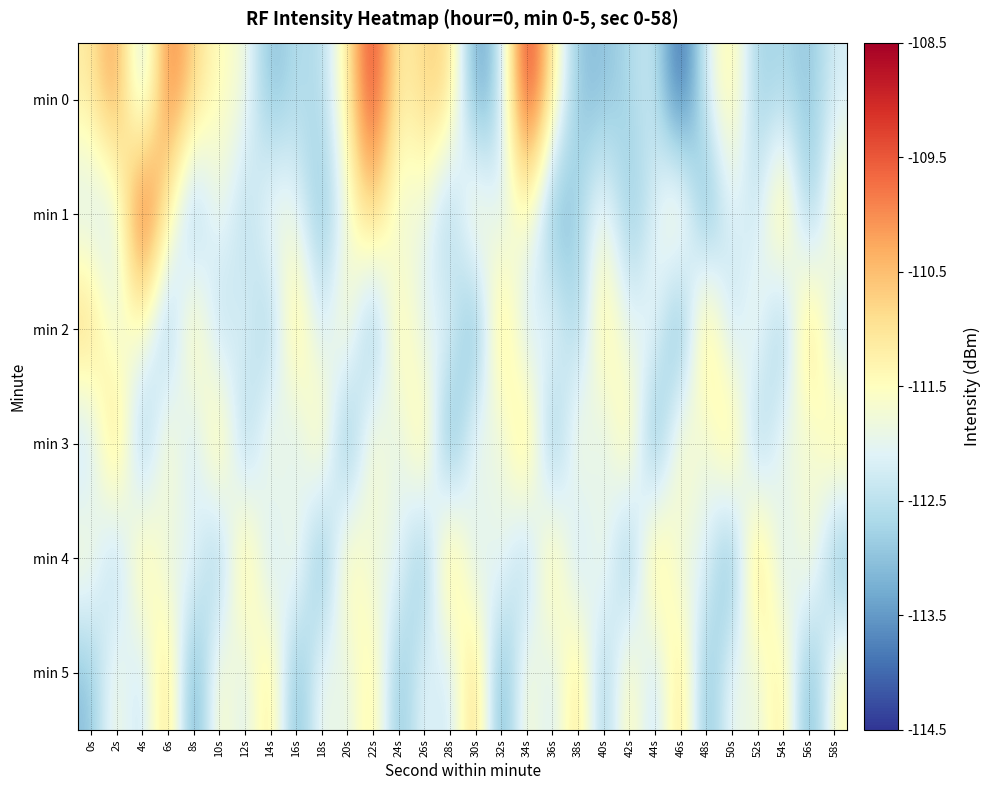

At which category is the sum across all series the highest?

22s